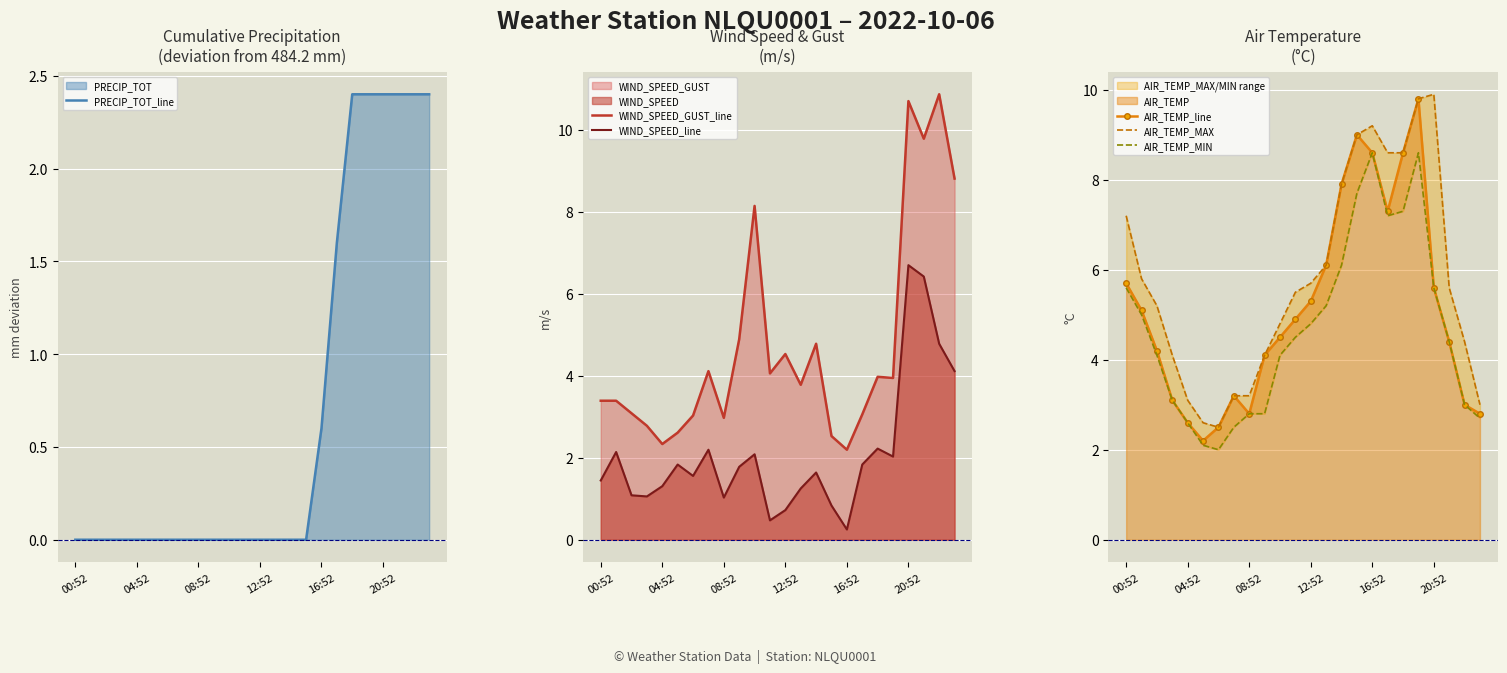

Is it true that AIR_TEMP_MIN equals 7.7 at 15?

True